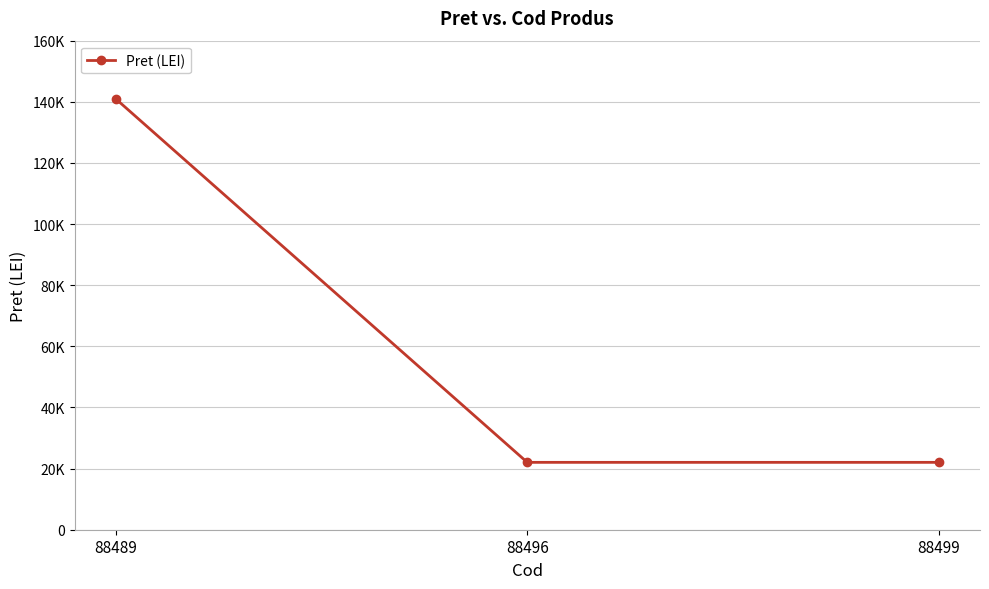

Does the chart have visible grid lines?

Yes